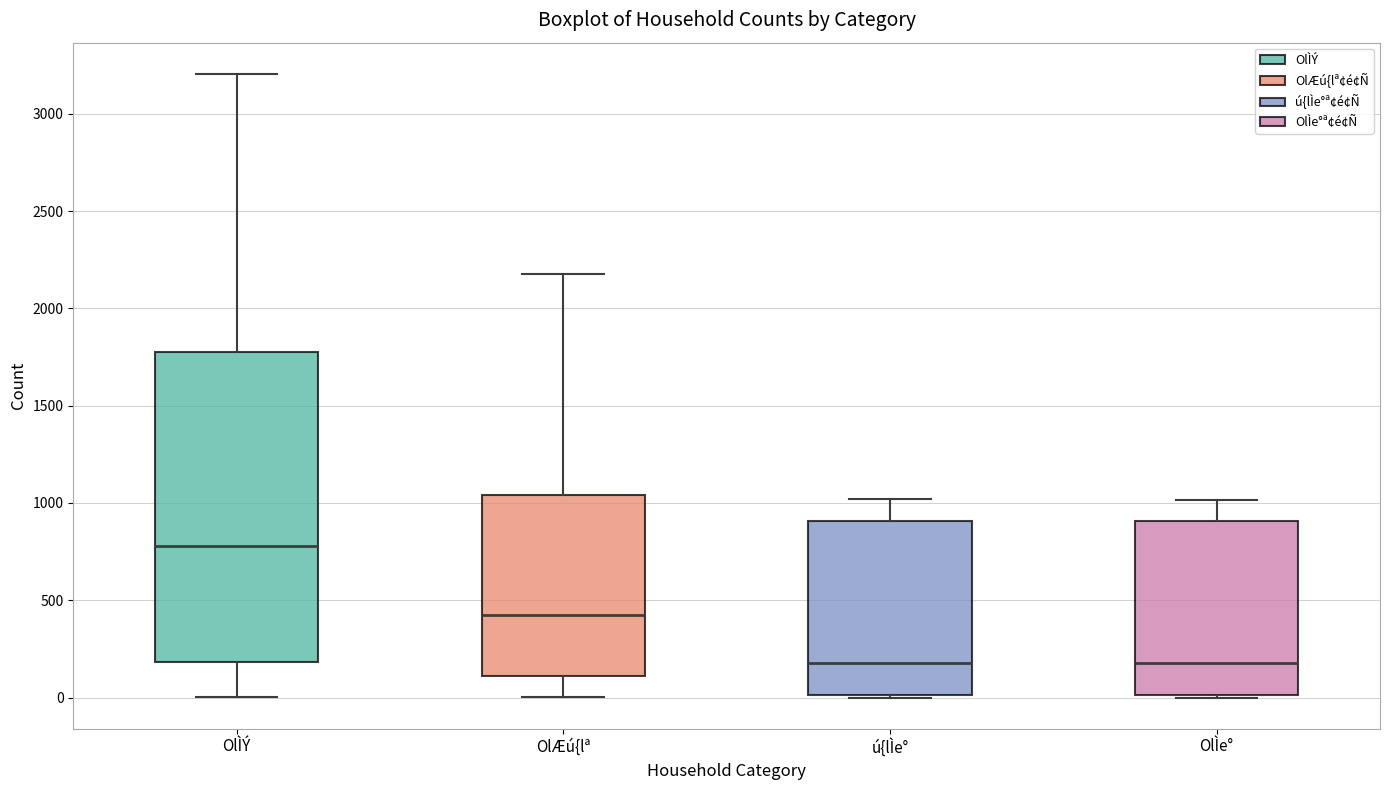

Reading left to right, transcribe this box plot: for each box, give where its median line is, the range the box spans, and where its two whiskers end, as read against the y-axis. The values are not printed on the chart, so give them approximately, as read against the axis.

OlÌÝ: median 800, box 200 to 1800, whiskers 0 to 3200
OlÆú{lª: median 400, box 100 to 1050, whiskers 0 to 2200
ú{lÌe°: median 200, box 0 to 900, whiskers 0 to 1000
OlÌe°: median 200, box 0 to 900, whiskers 0 to 1000